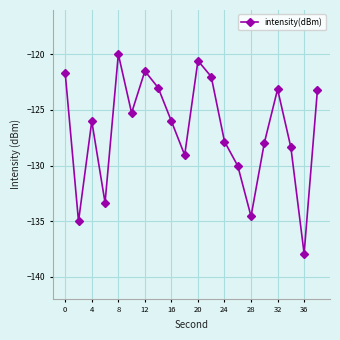

What is the minimum value shown in the chart?

-137.9